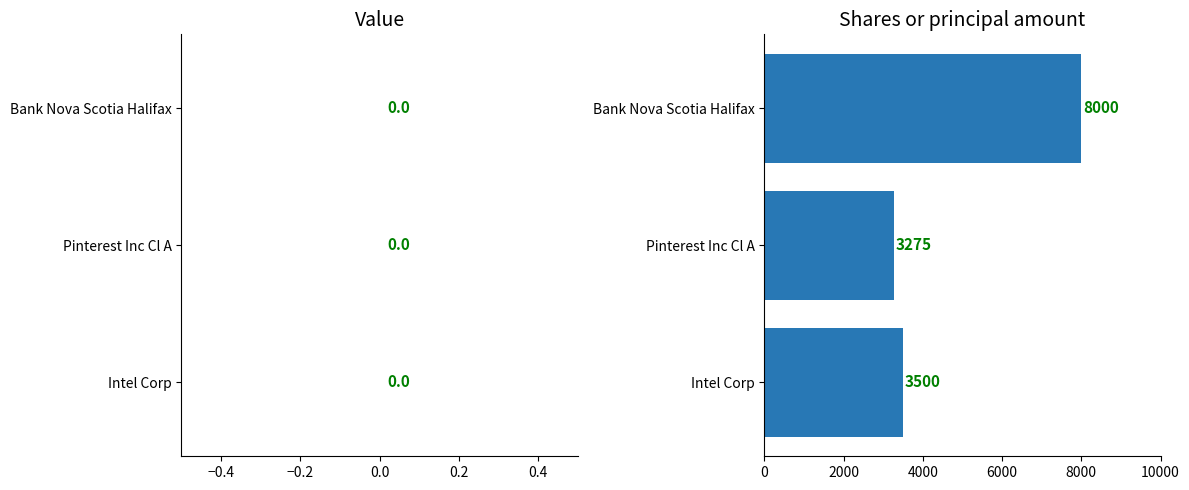

What is the average value?

4925